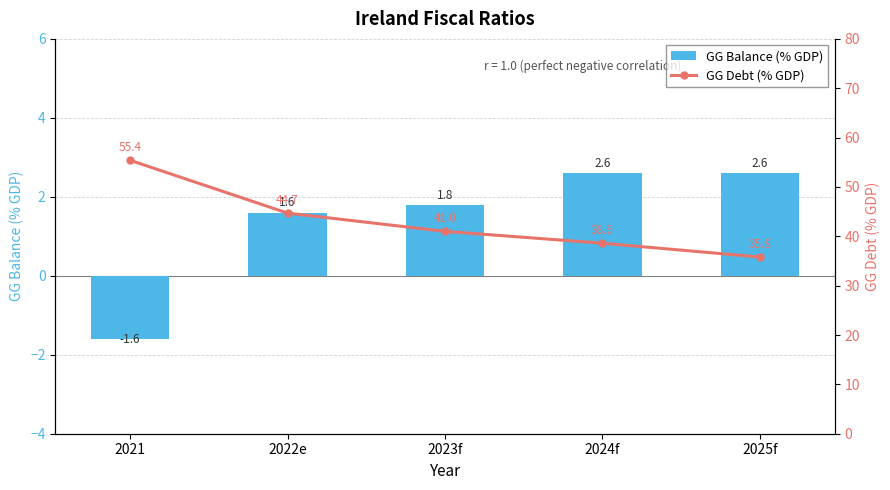

Does the chart contain stacked bars?

No